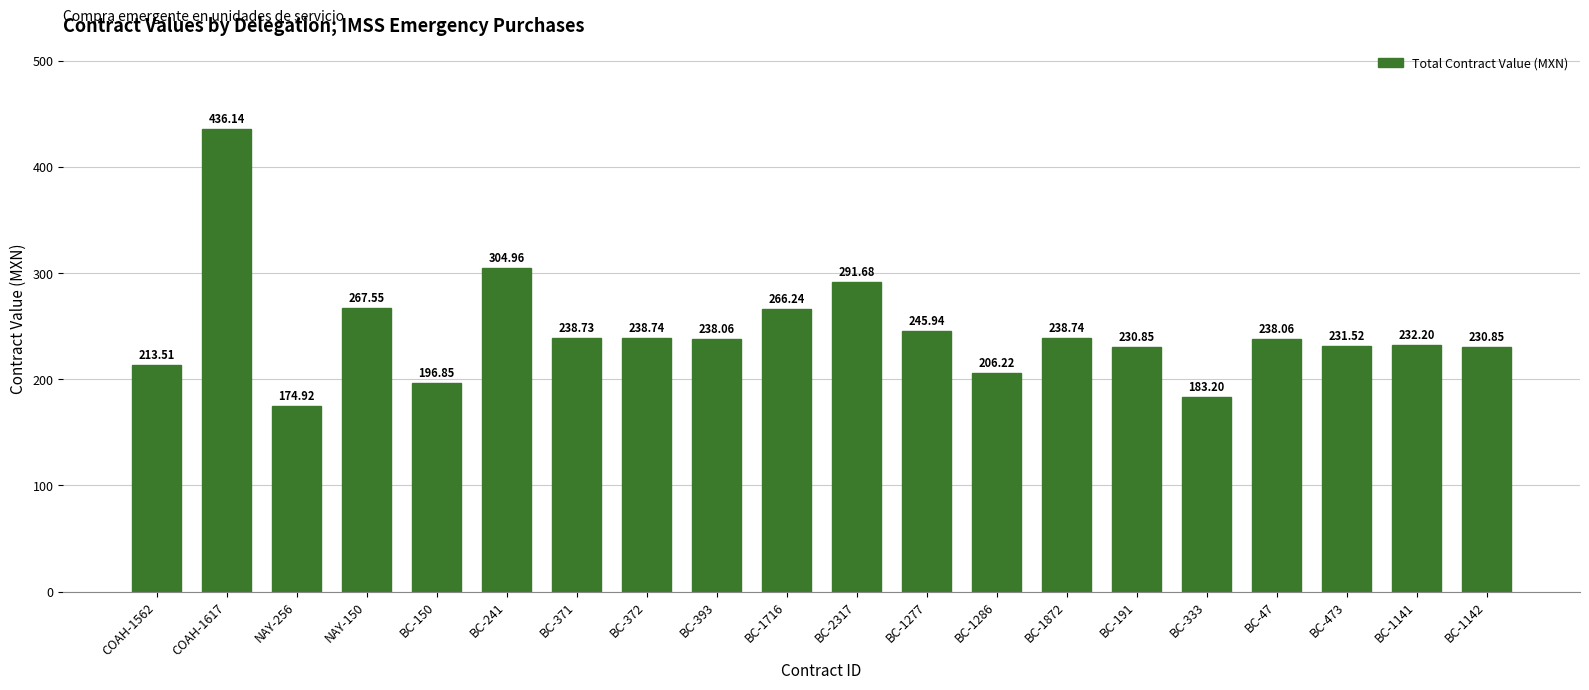

At which label does the data first exceed 238?

COAH-1617